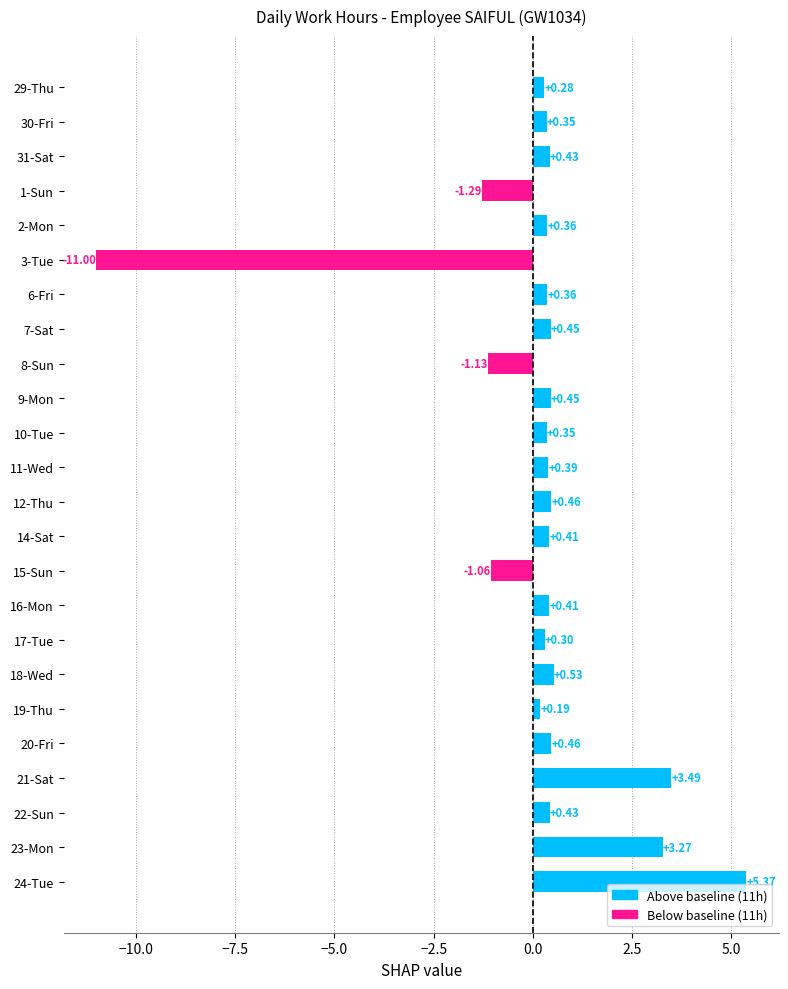

Which category has the highest value across all series?

24-Tue